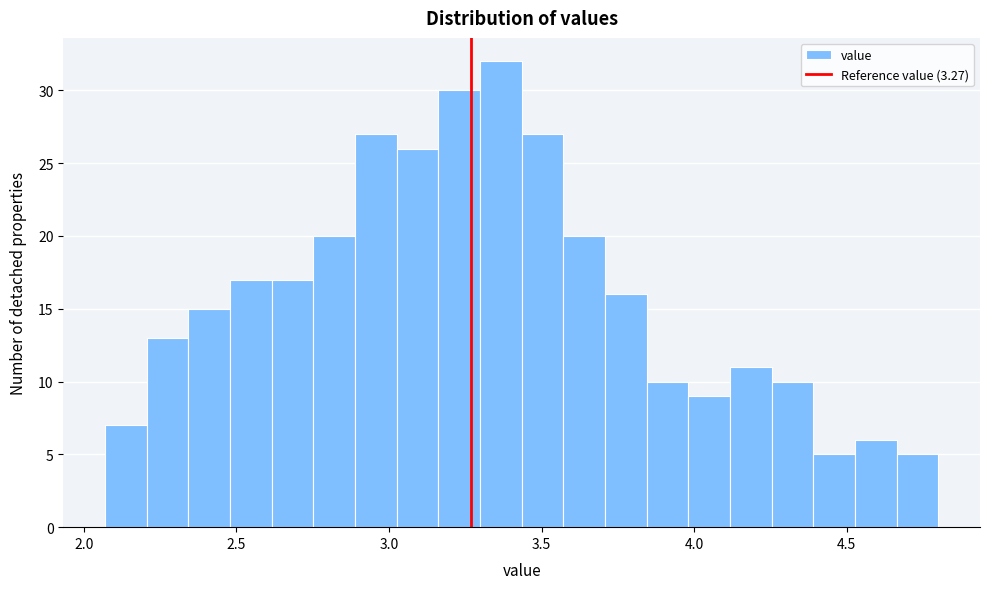

Read against the x-axis, roughly where is the centre of the tallest bar?

3.35